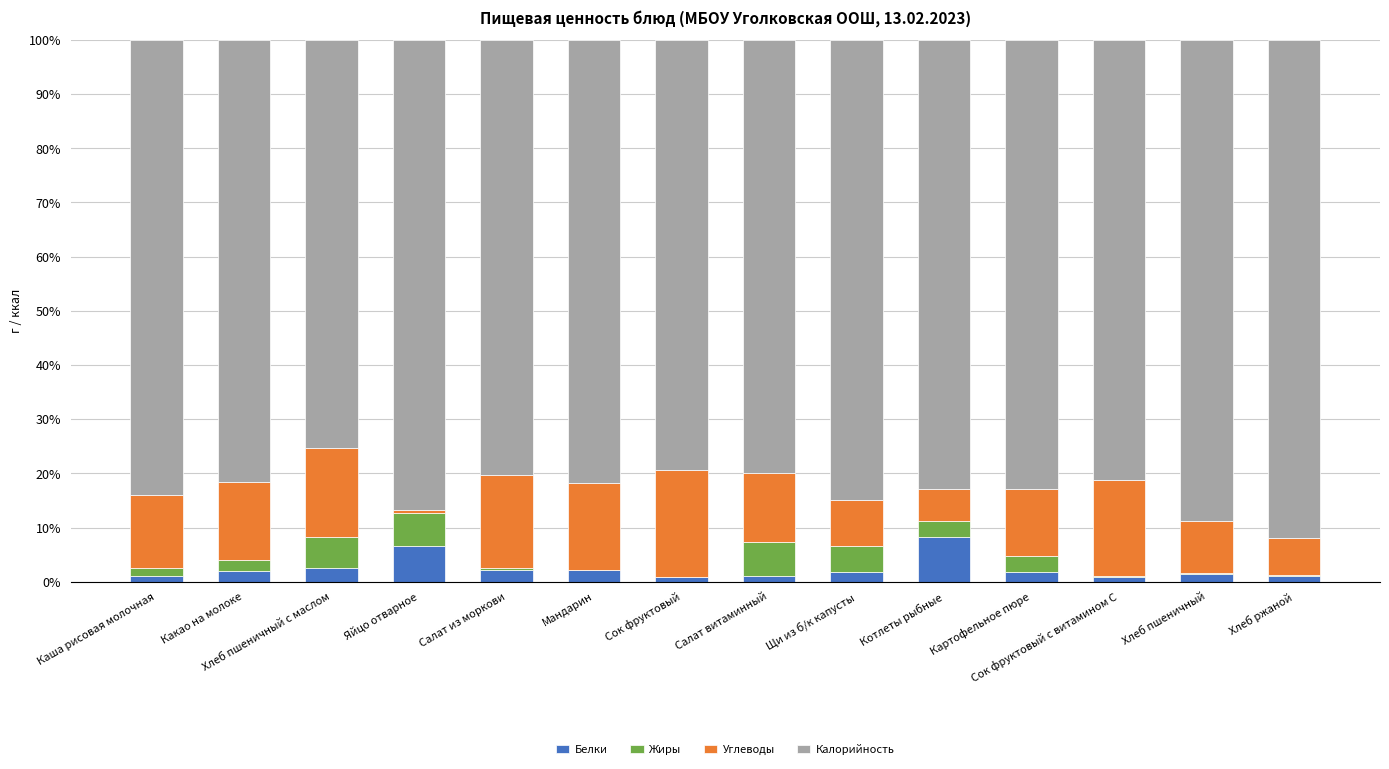

What is the maximum value for Белки?

8.2